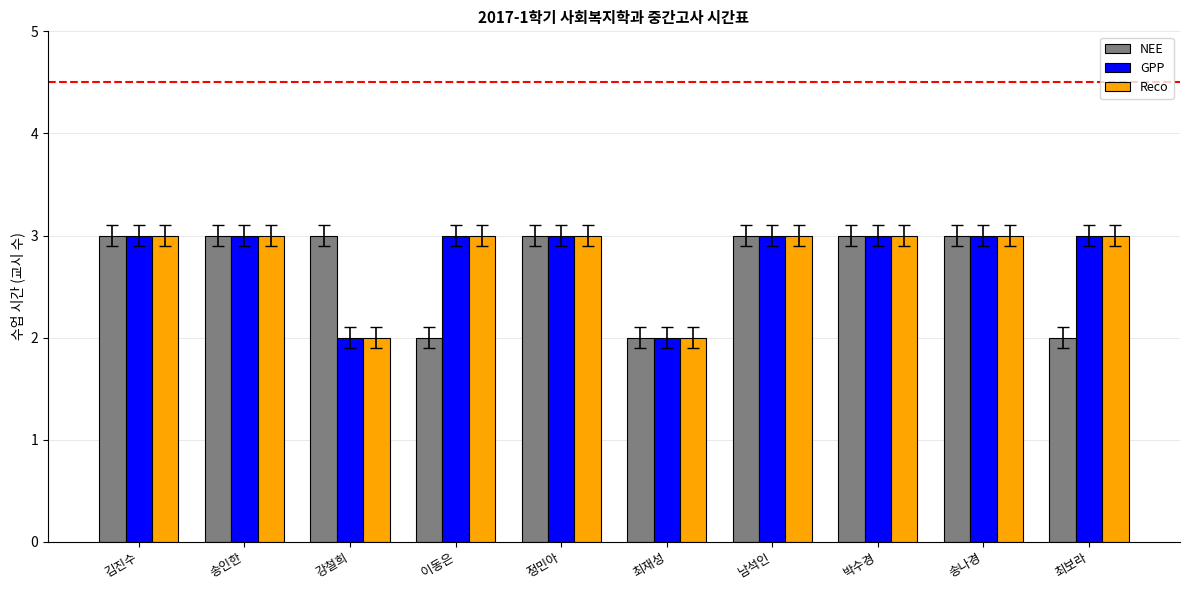

Is it true that Reco equals 3 at 송나경?

True